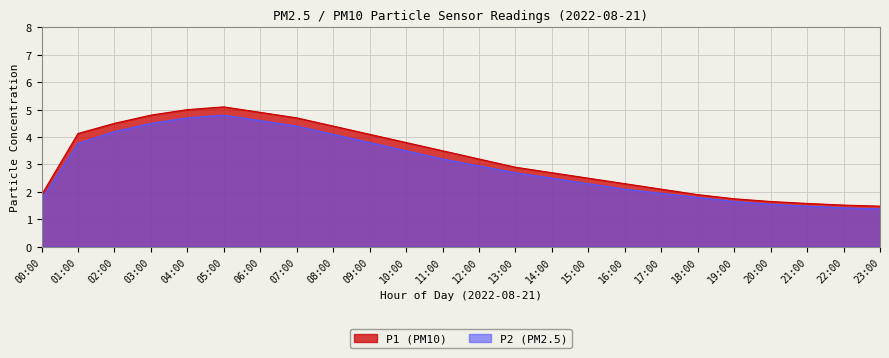

How many series are shown in this chart?

2